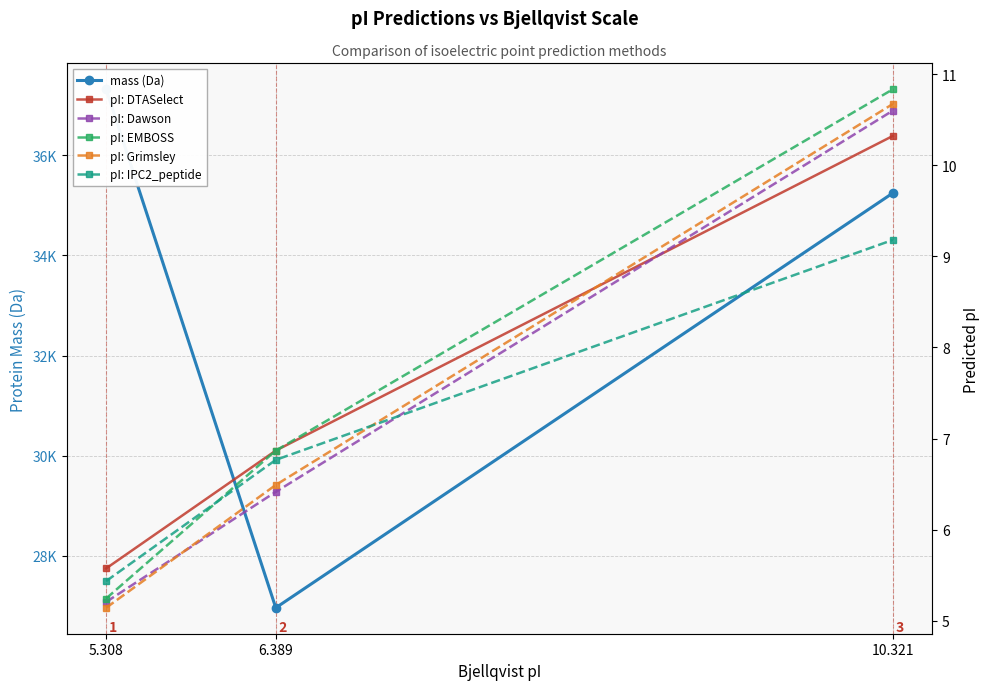

What is the label of the 3rd point from the right?

5.308